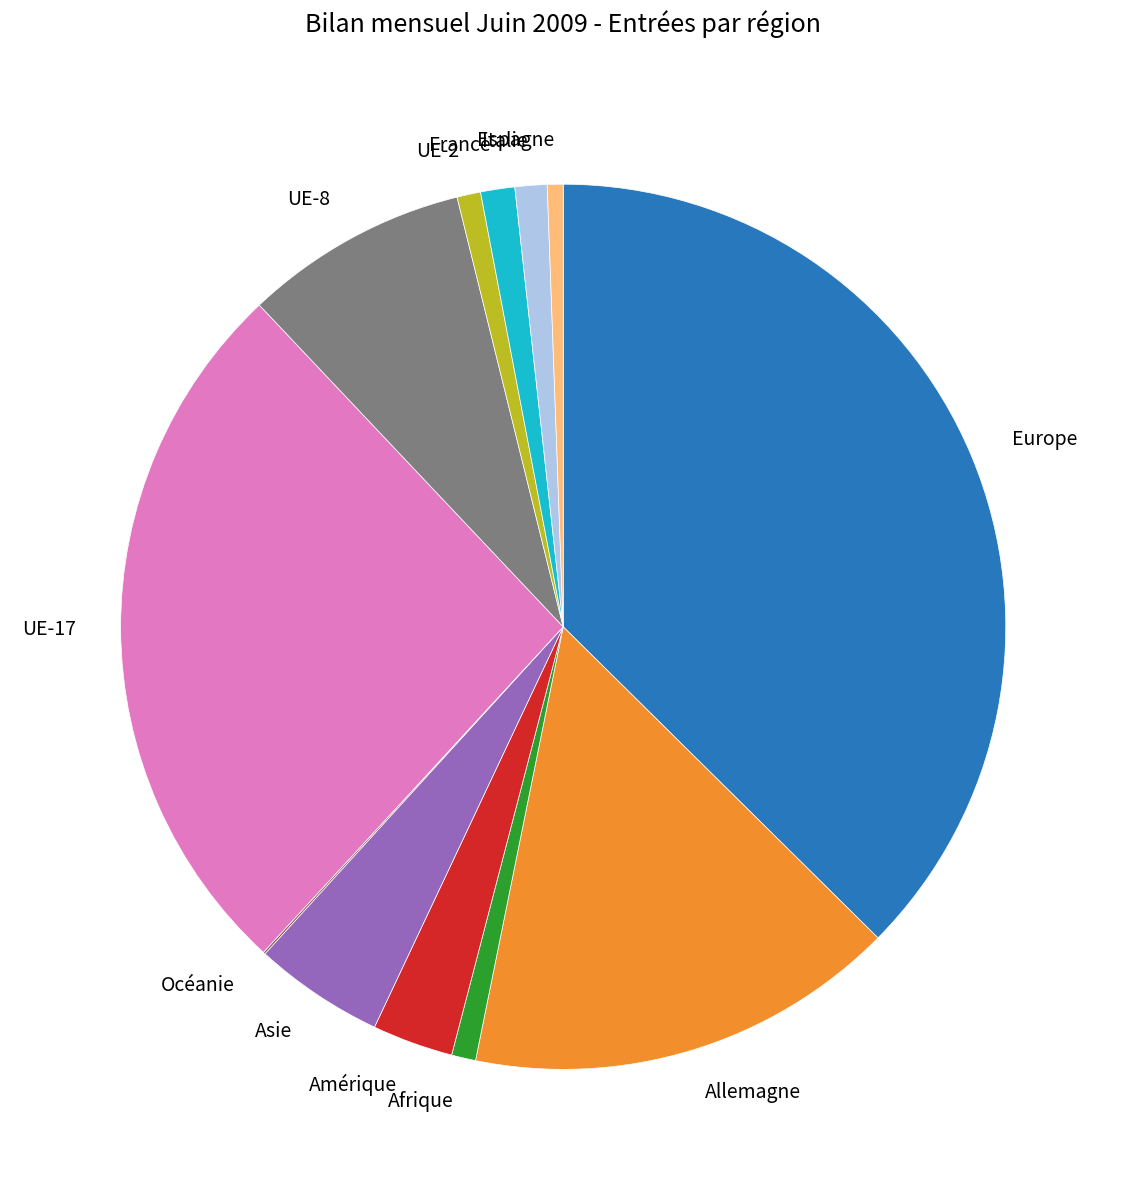

What is the largest slice in the pie chart?

Europe